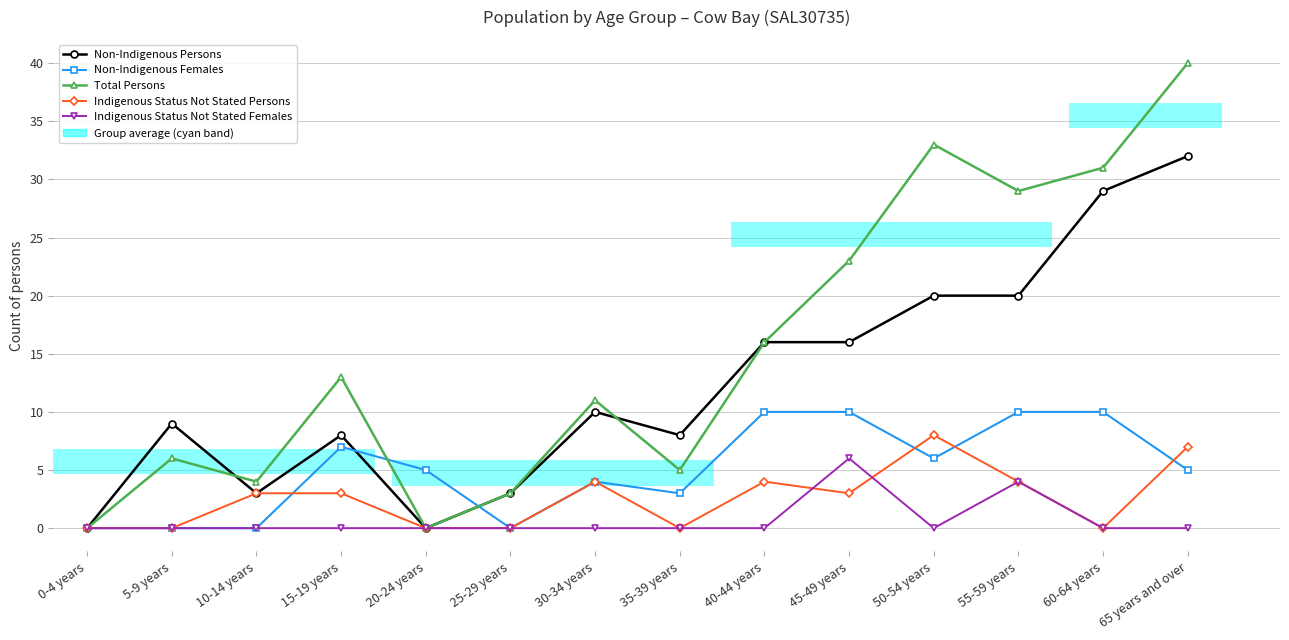

Which has a higher value, 45-49 years or 60-64 years?

60-64 years